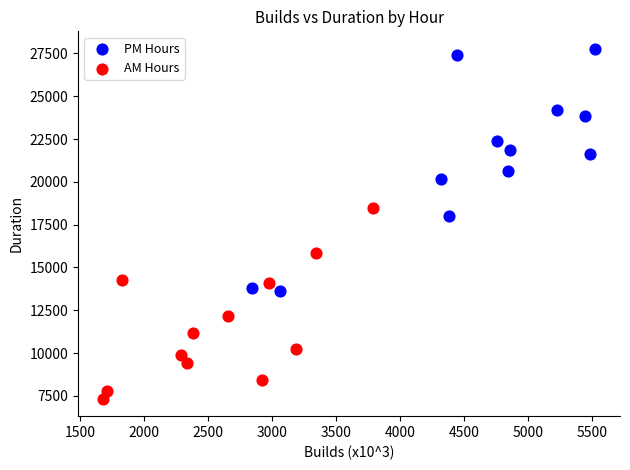

What are all the series names shown in the legend?

PM Hours, AM Hours